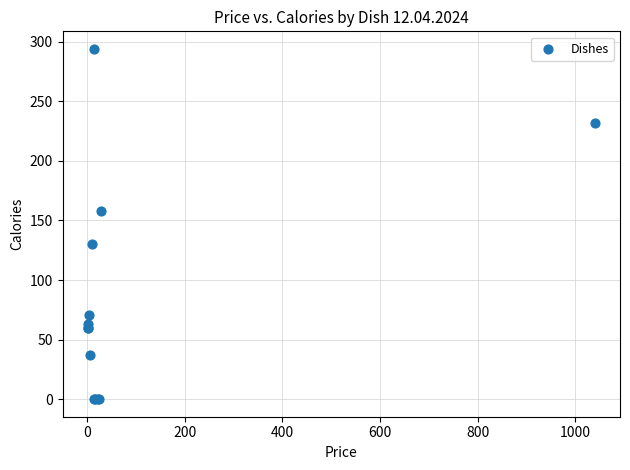

What Y value in the scatter plot is closest to 147?

158